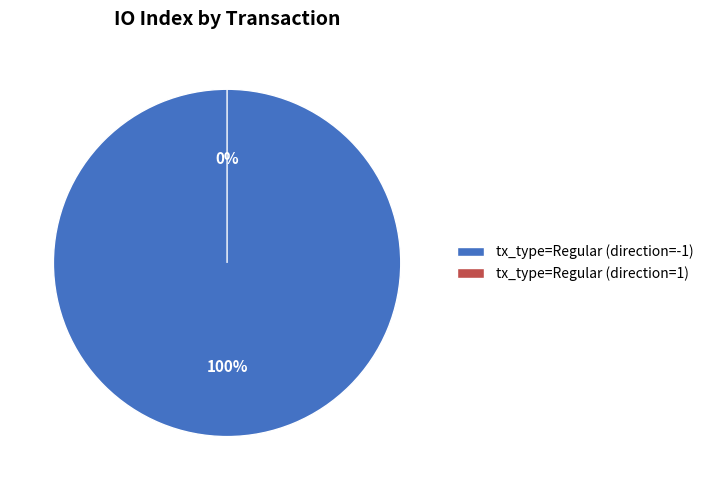

What is the largest slice in the pie chart?

tx_type=Regular (direction=-1)